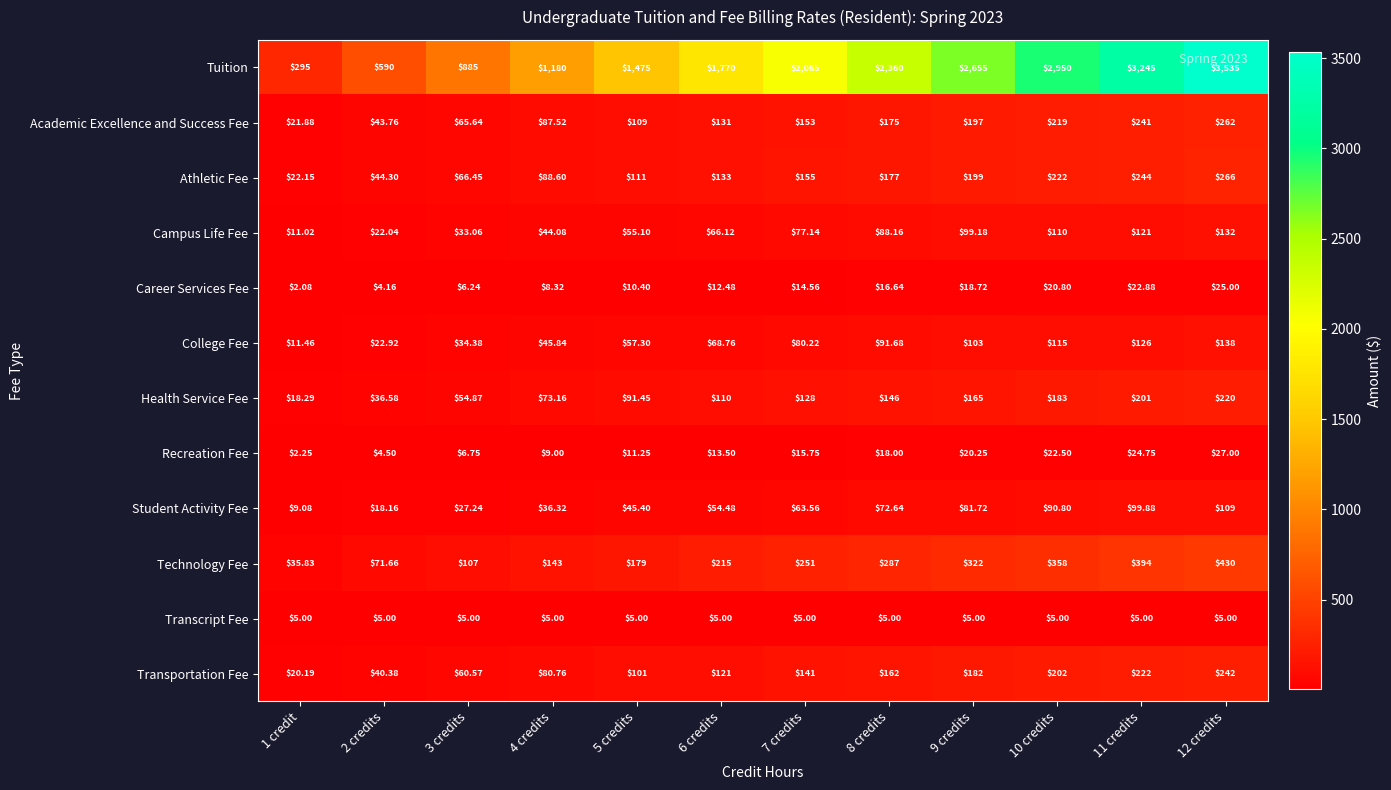

Is the value of Athletic Fee at 3 credits greater than the value of Academic Excellence and Success Fee at 9 credits?

No